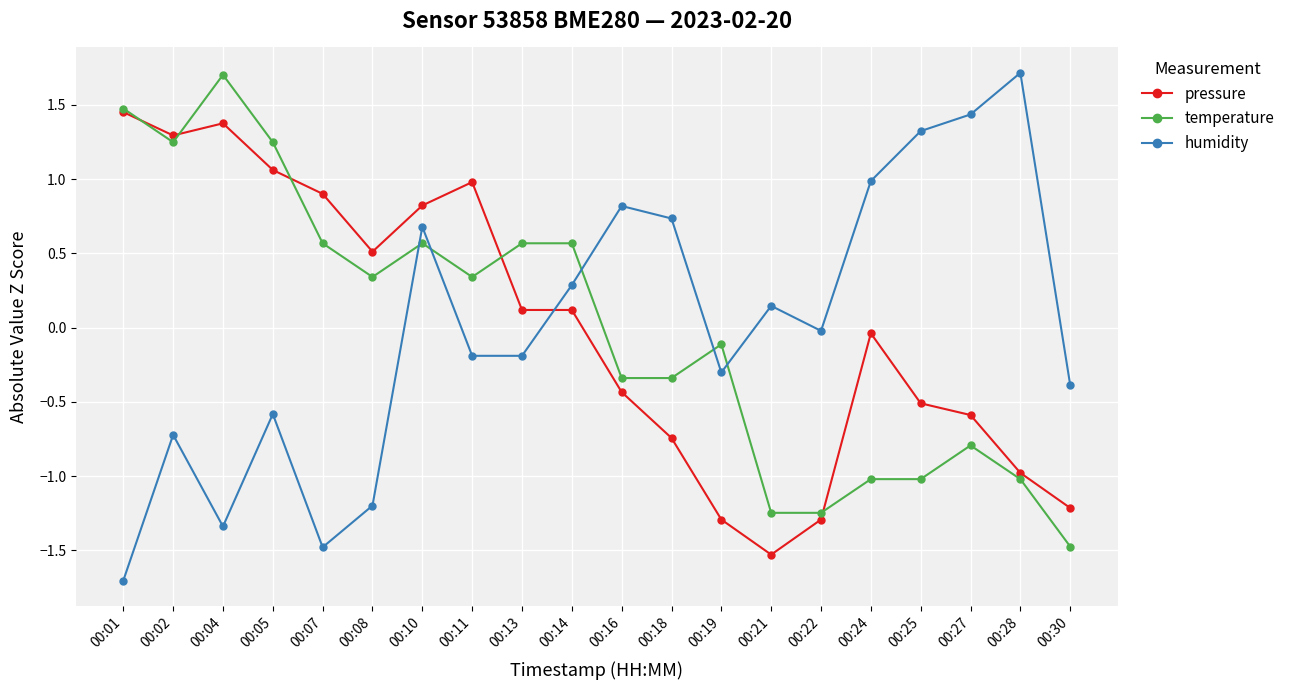

How many data points does each series have?

20